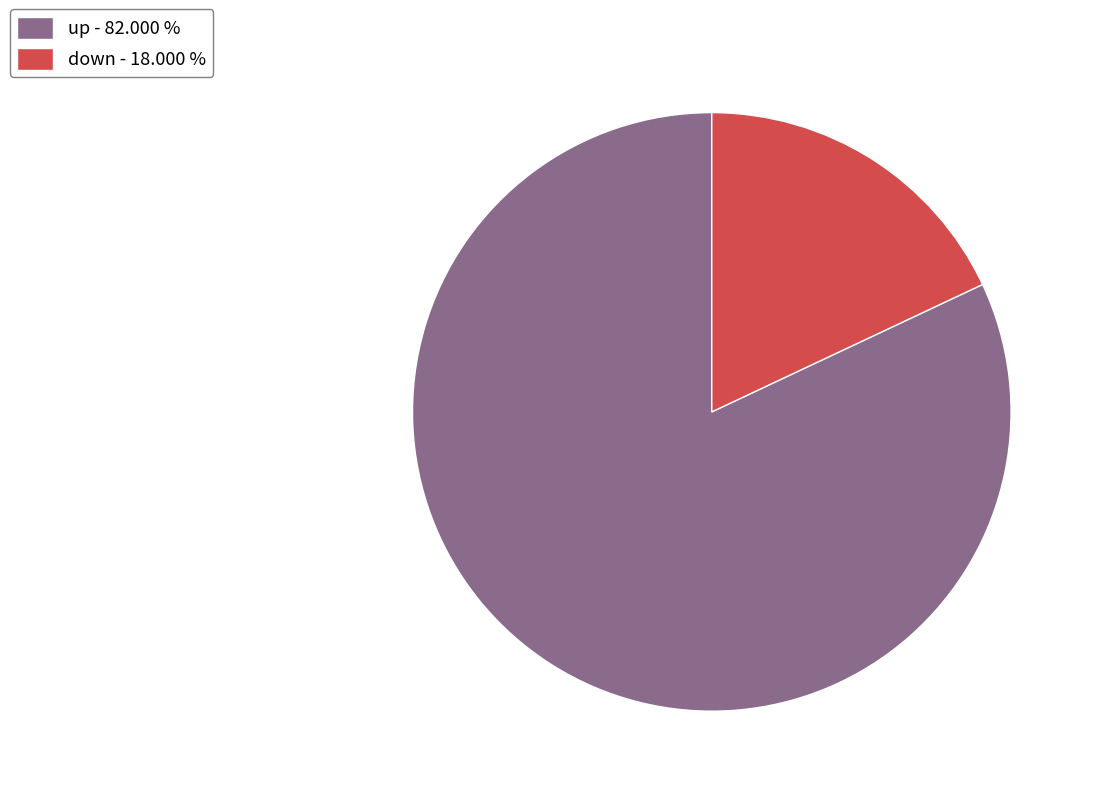

Count the number of slices in the pie.

2